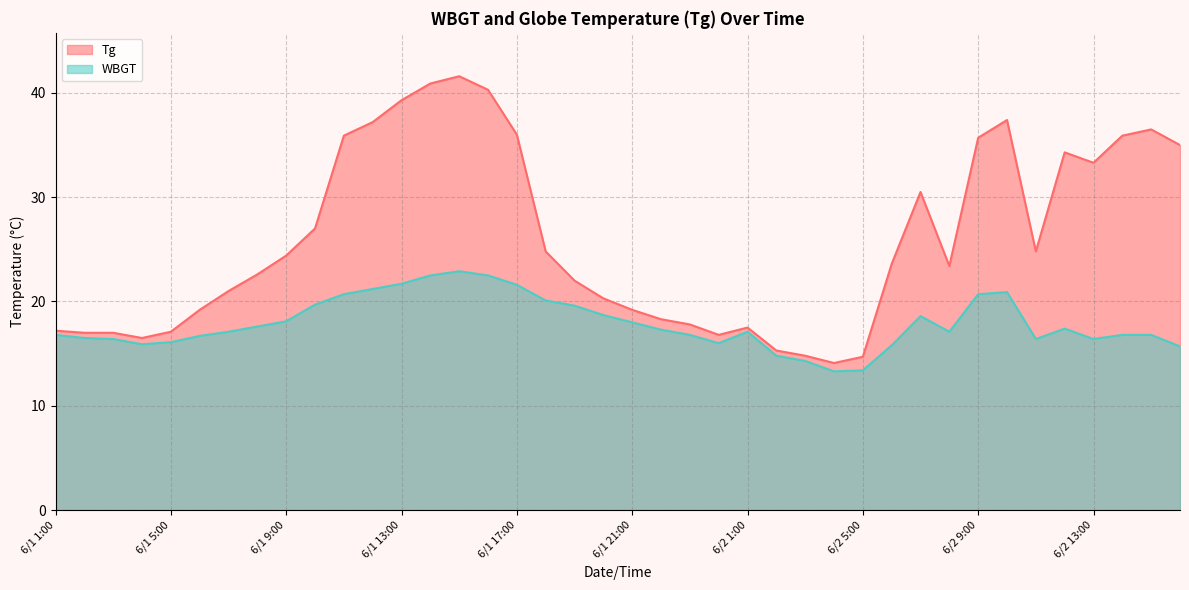

True or false: WBGT and Tg intersect in this chart.

False